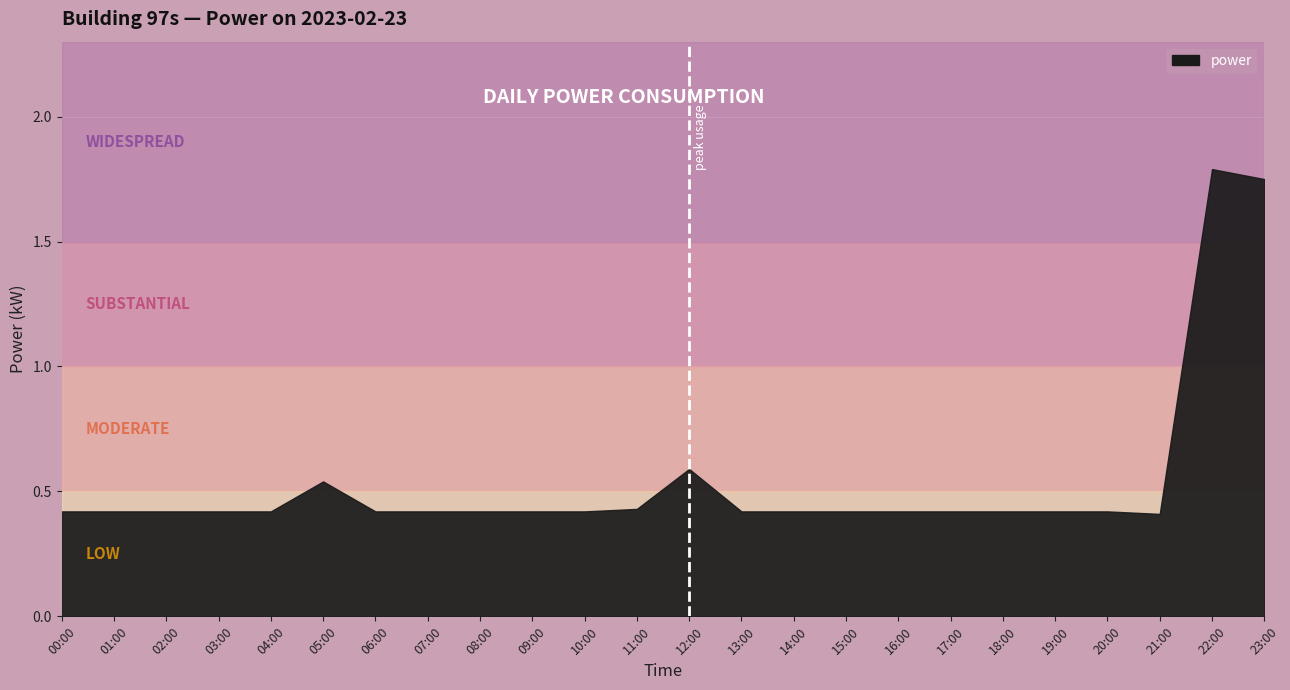

What is the average value?

0.5